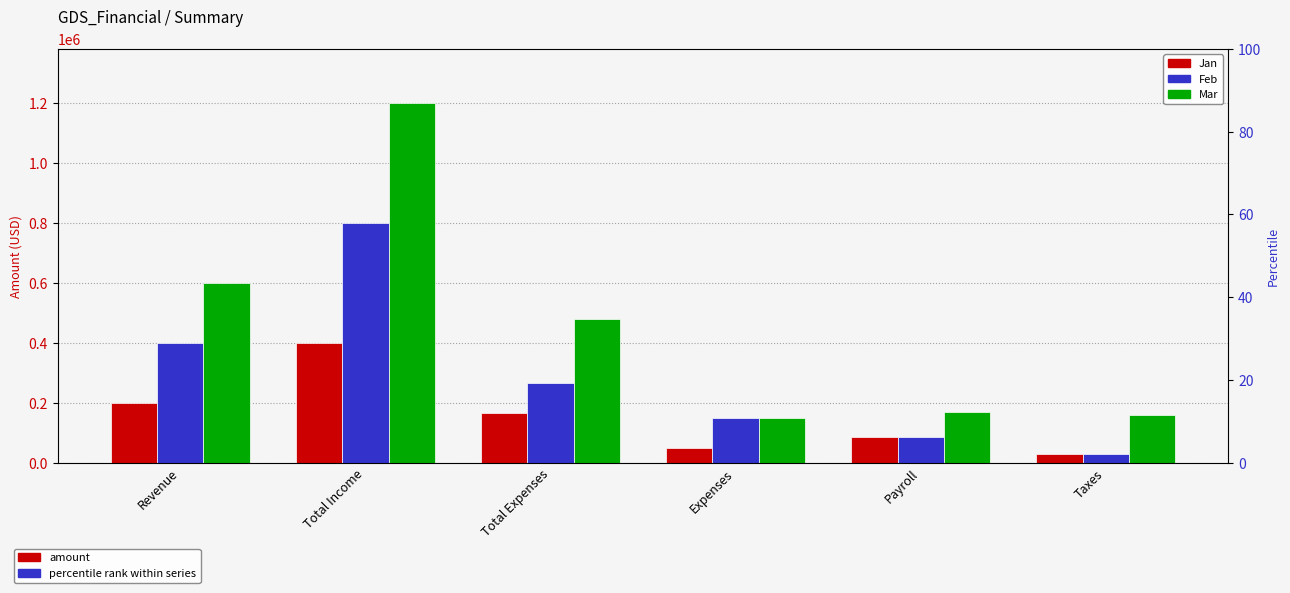

Where does the Feb series first go above 265000?

Revenue